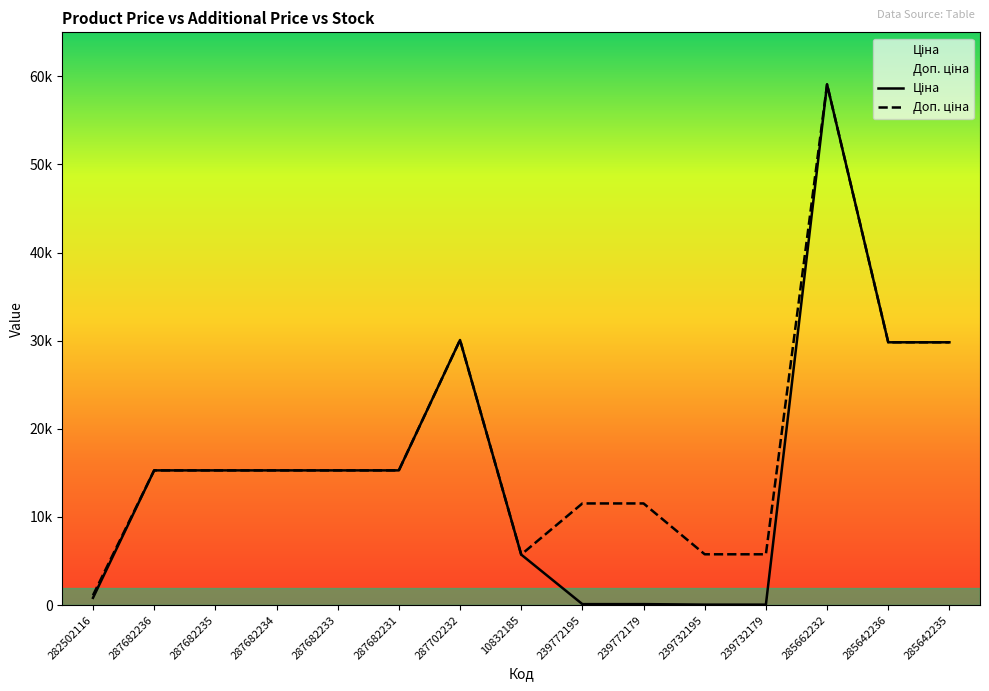

What is the label of the 9th point from the left?

239772195